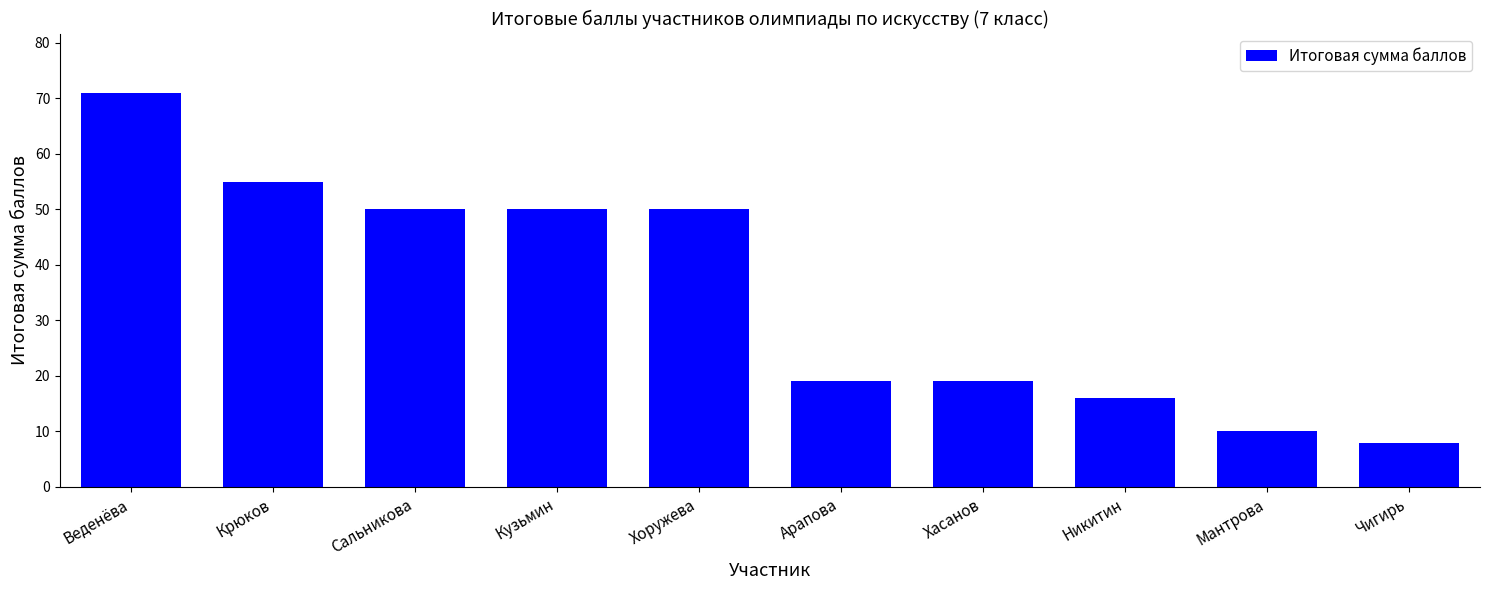

Where does the data first go above 50?

Веденёва